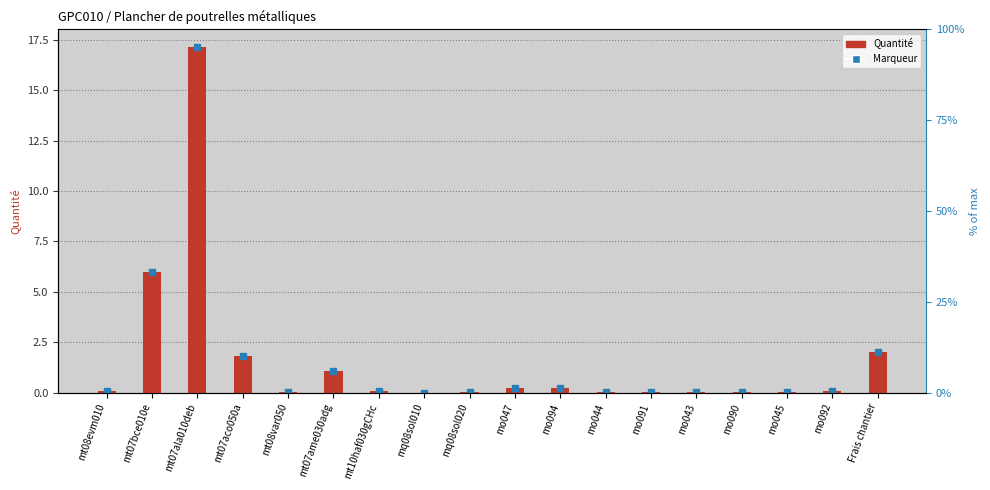

What is the sum of all values?

29.1